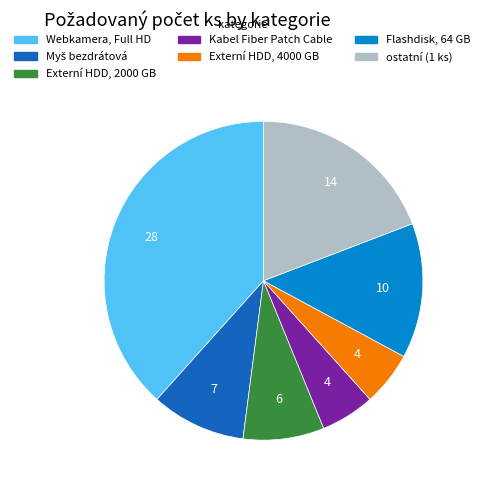

What is the ratio of the value at Externí HDD, 2000 GB to the value at ostatní (1 ks)?

0.4